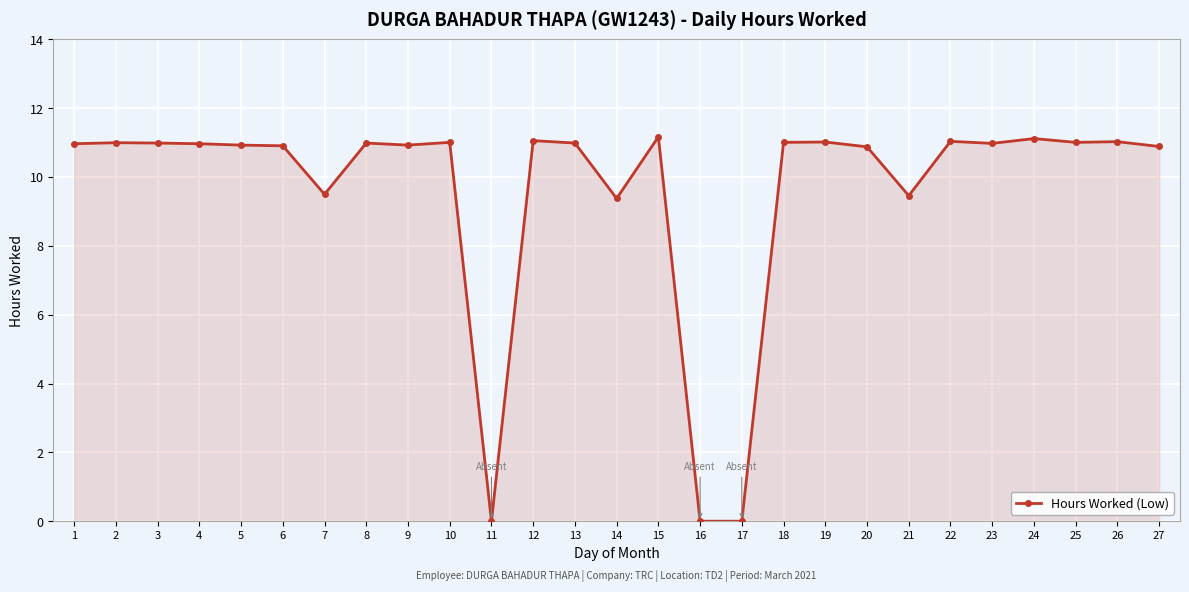

What is the greatest value displayed?

11.2